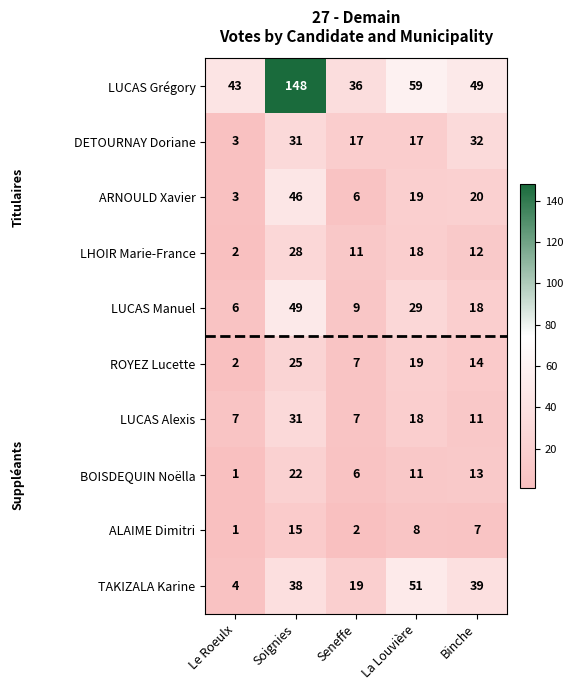

What is the spread (max minus min) of values at La Louvière?

51